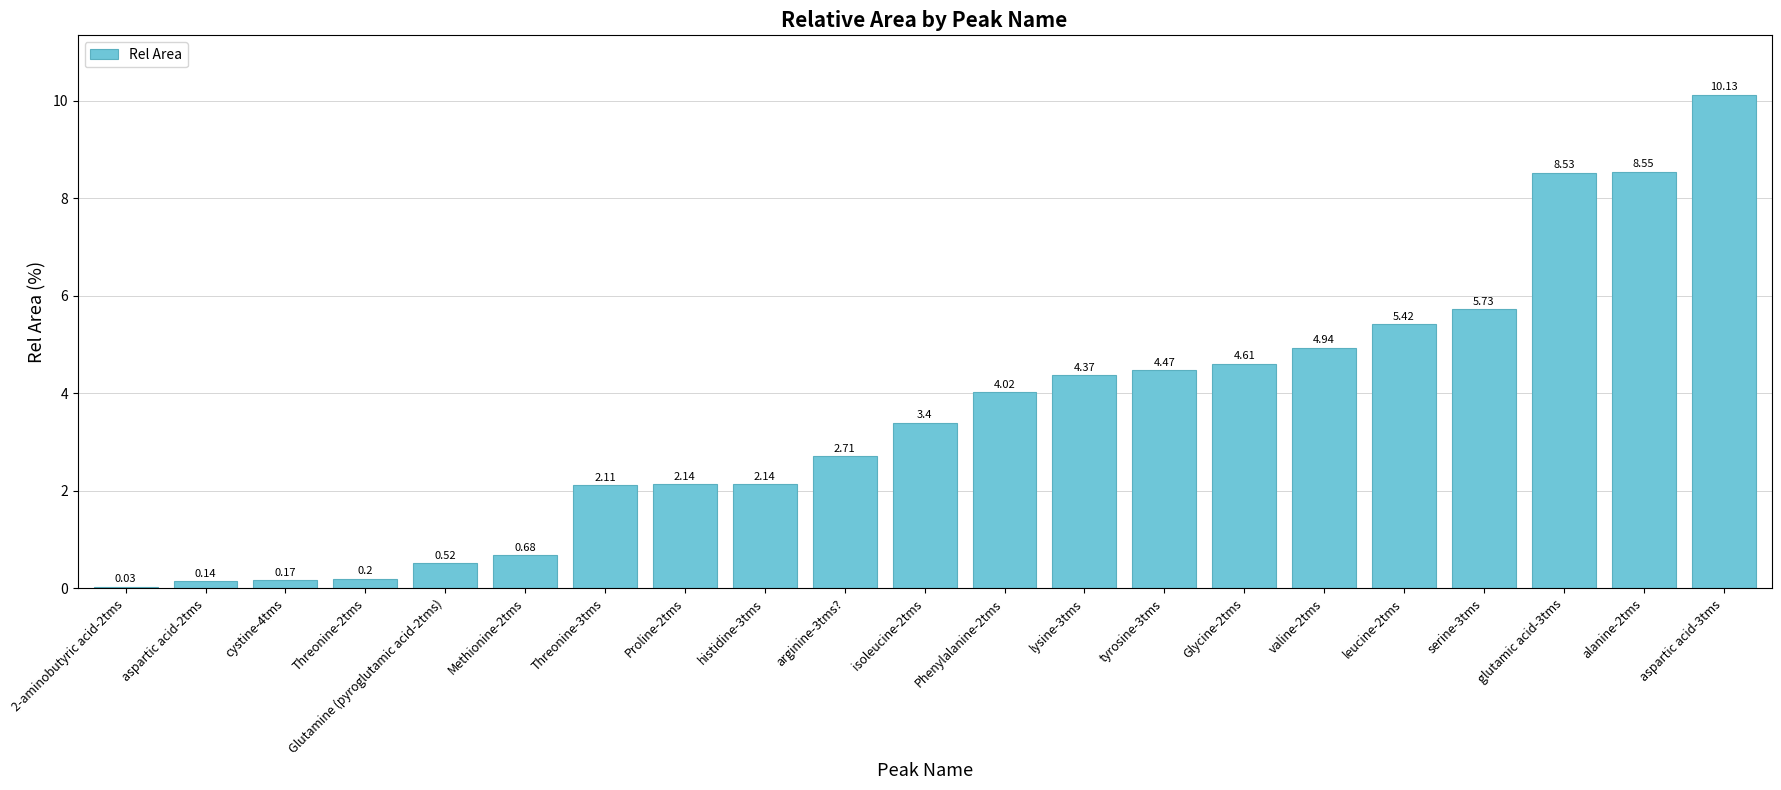

What is the change in value from Threonine-2tms to aspartic acid-3tms?

+9.9